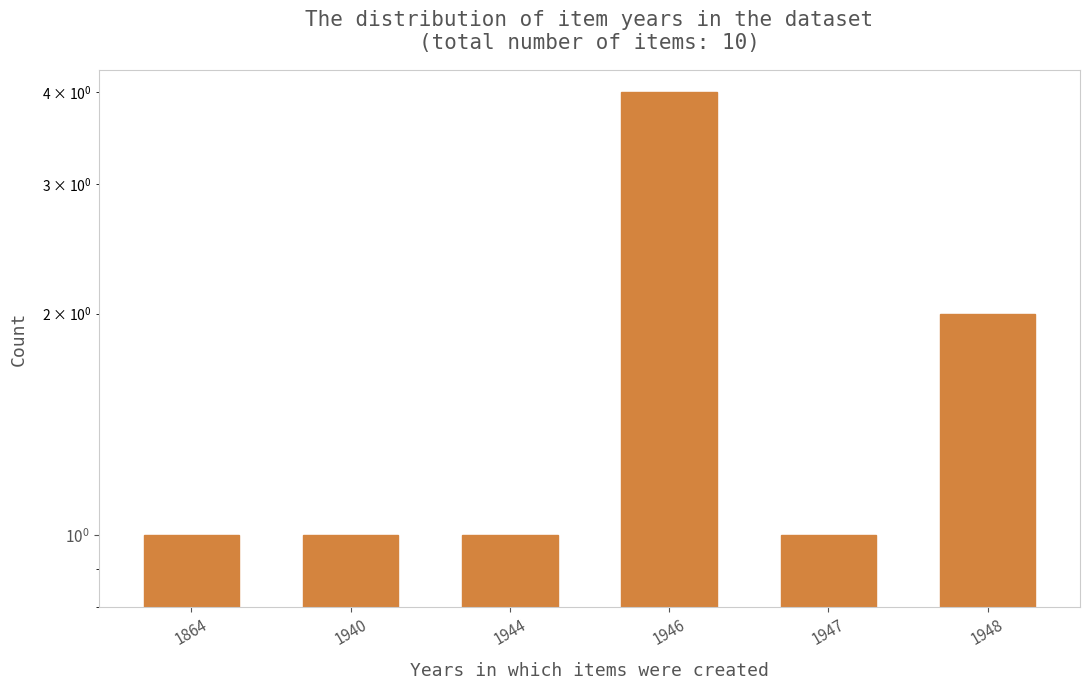

How many data points are above 1?

2